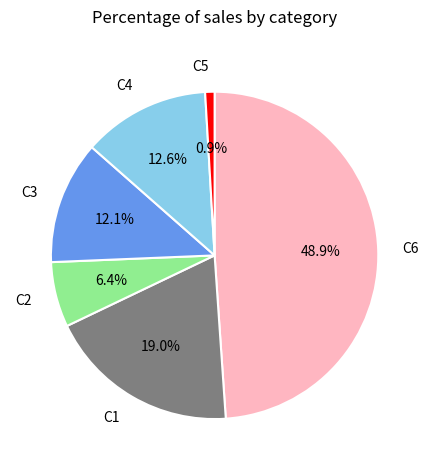

Is there any slice that represents more than half of the pie?

No